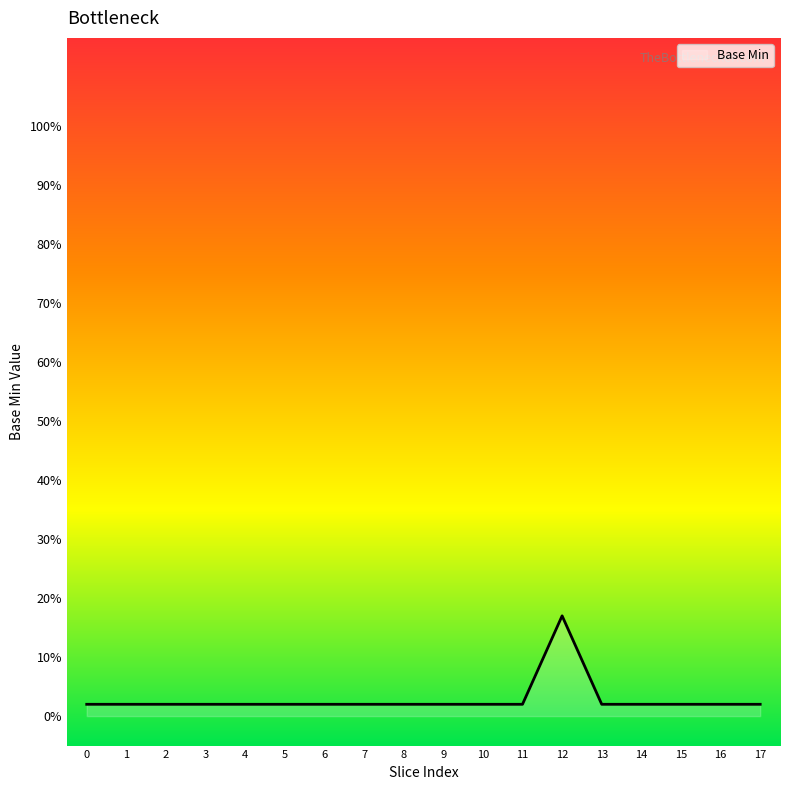

True or false: the data has more than 2 interior local peaks.

False